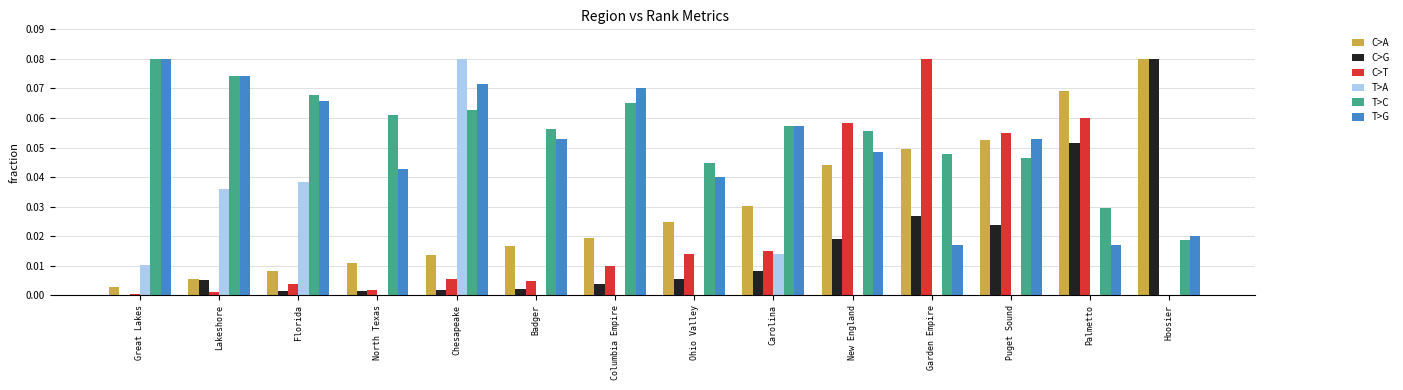

Where is C>G nearest to the value 0?

Great Lakes